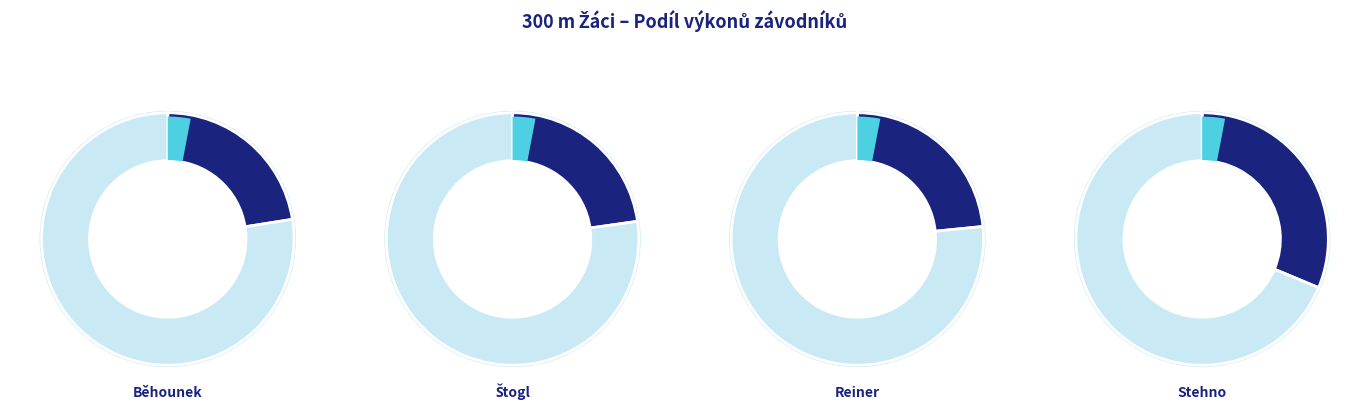

Between Stehno Filip and Reiner Martin, which is larger?

Stehno Filip